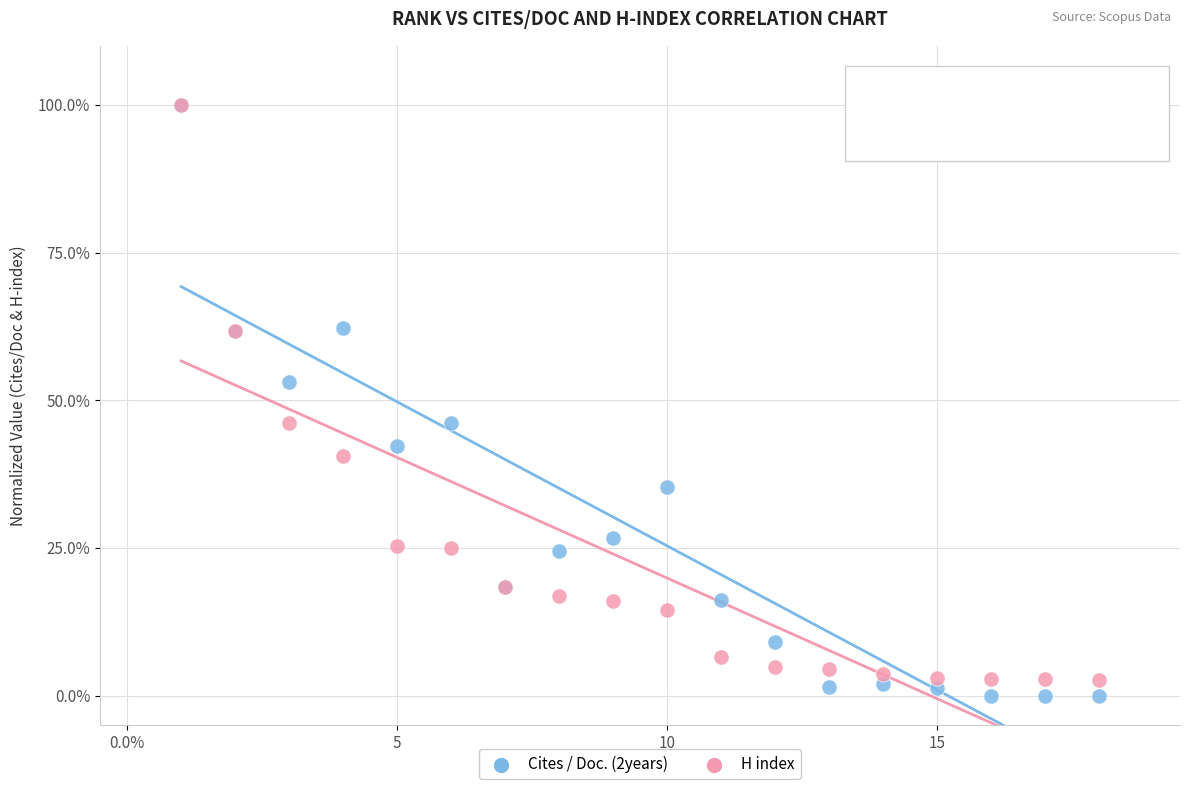

Which series has the widest spread of Y values?

Cites / Doc. (2years)